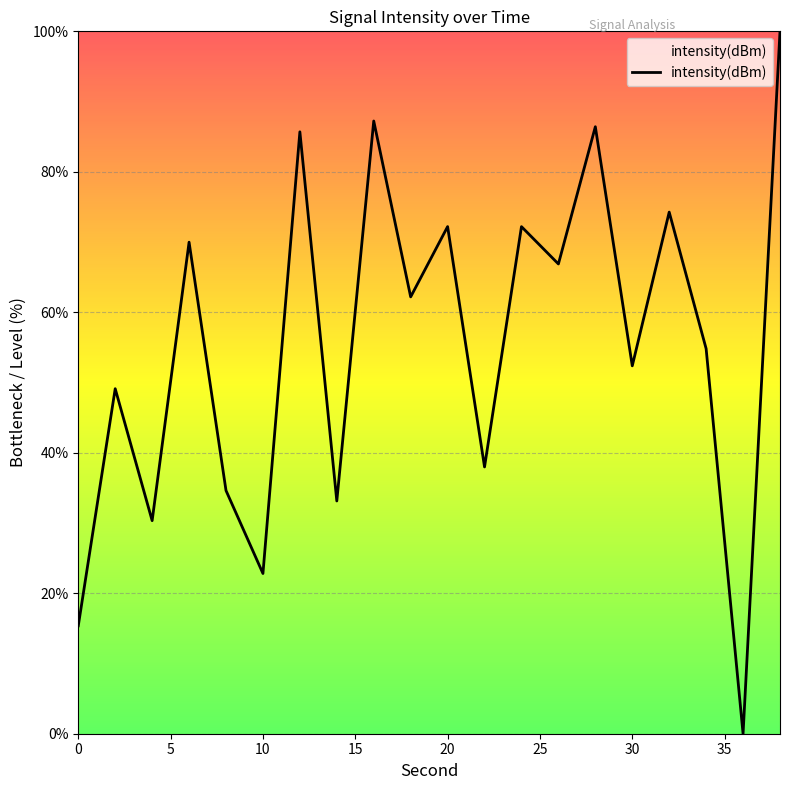

What is the difference between the maximum and minimum values?

100.0